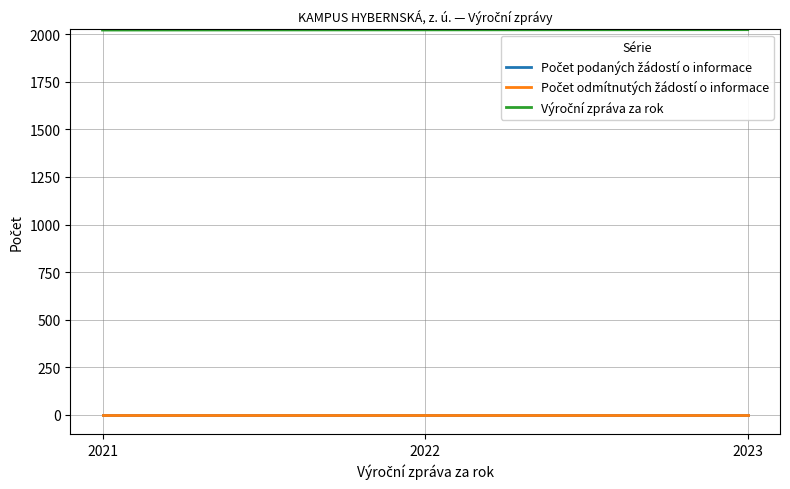

Does the chart have visible grid lines?

Yes